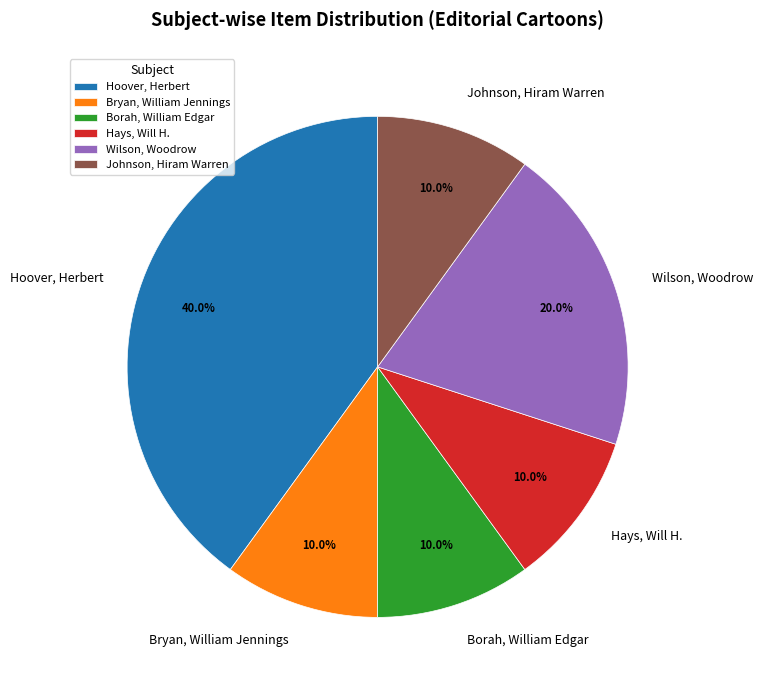

To the nearest percent, what is the difference between the largest and smallest slice percentages?

30%